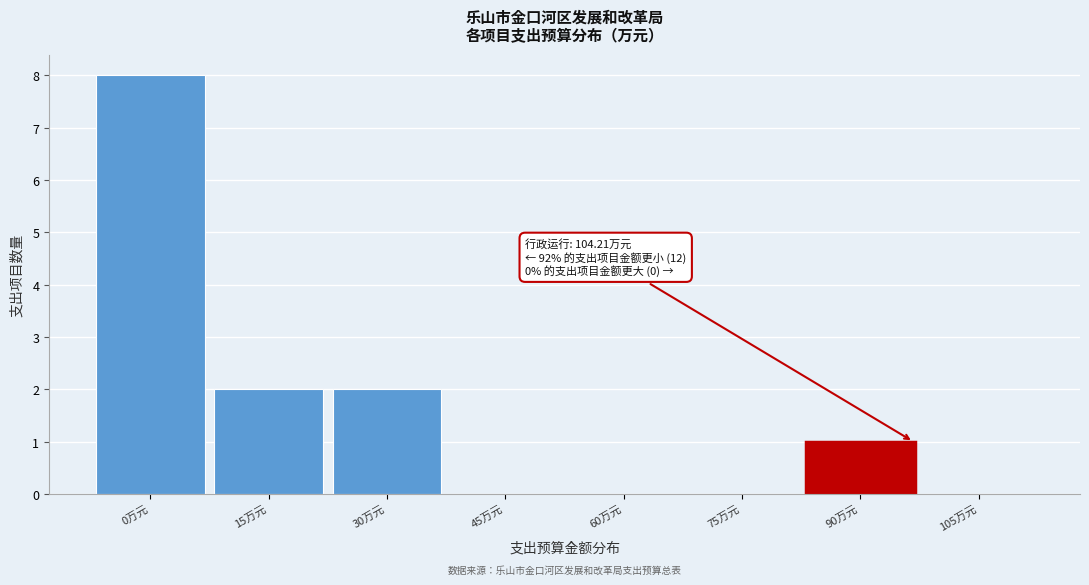

Reading left to right, extract all data points from this chart.

0万元=8	15万元=2	30万元=2	45万元=0	60万元=0	75万元=0	90万元=1	105万元=0